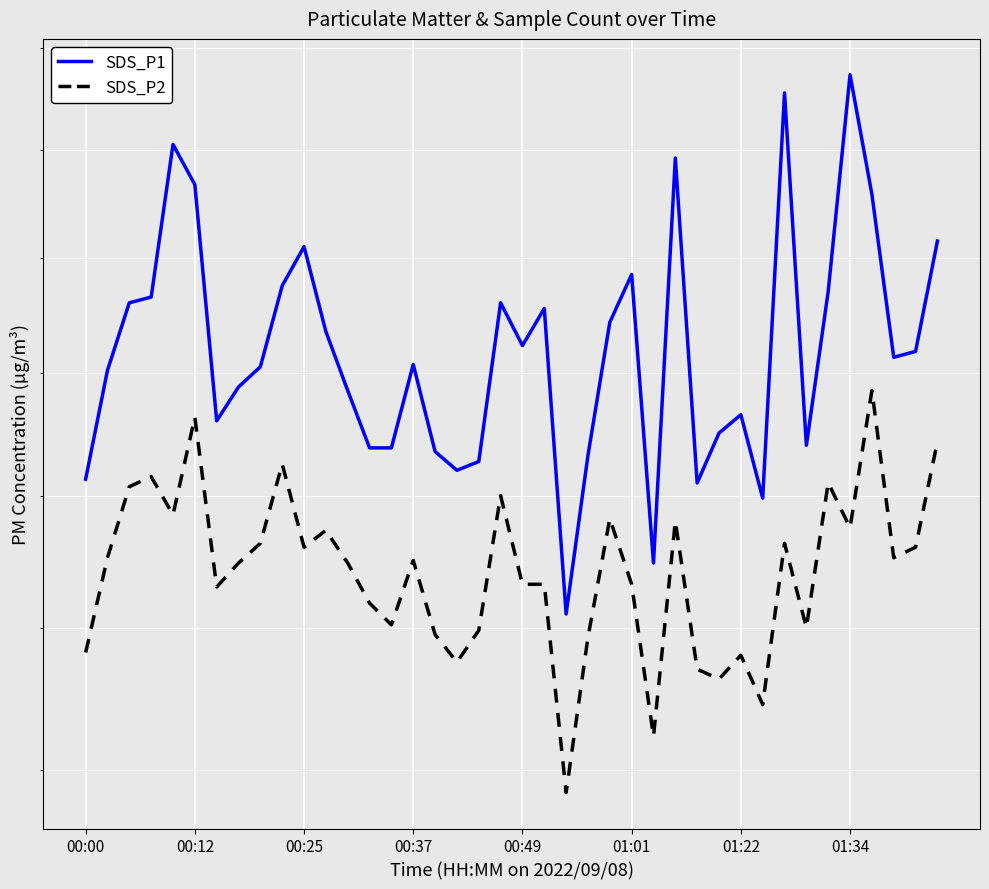

What is the difference between the SDS_P1 values at 18 and 10?

1.8